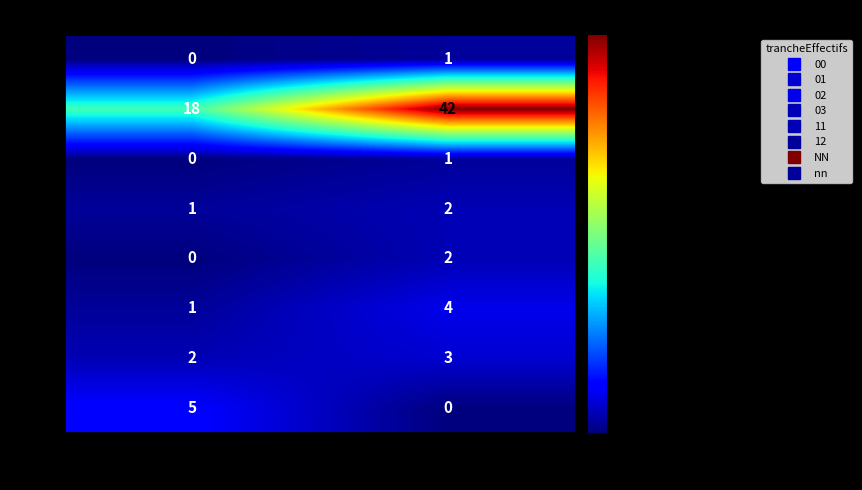

At how many categories does at least one series exceed 34?

1